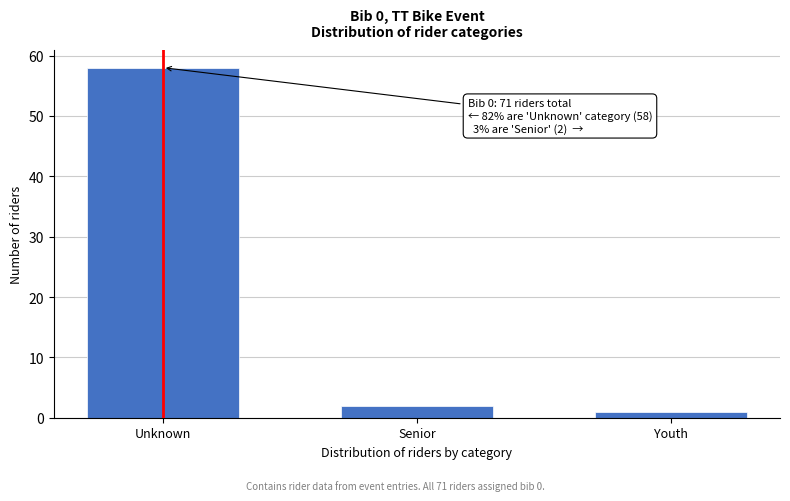

Reading left to right, extract all data points from this chart.

58	2	1